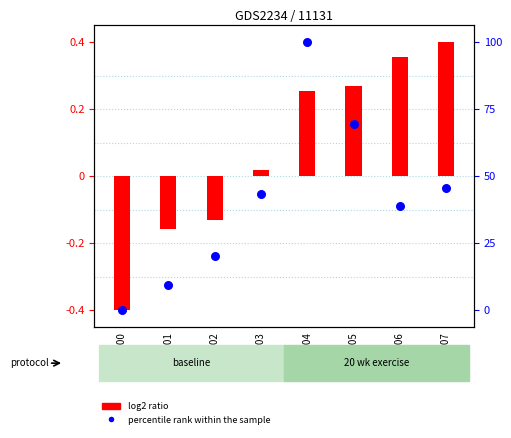

Which series has the largest total across all categories?

log2 ratio